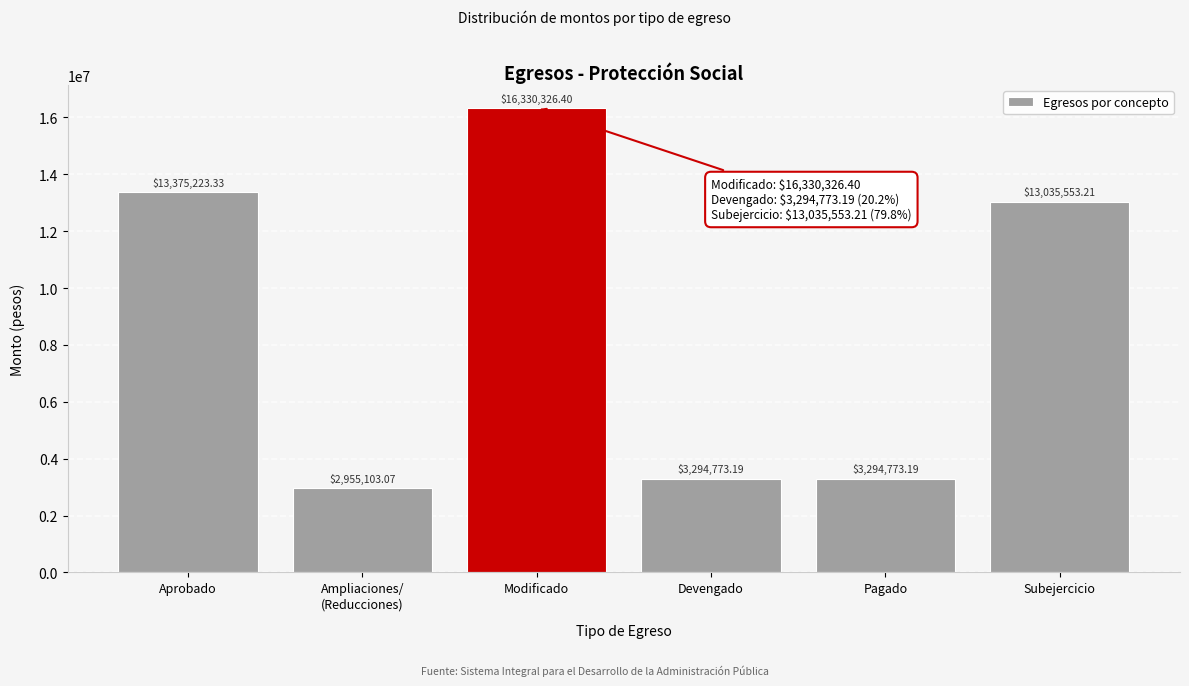

At which category does the chart reach its peak across all series?

Modificado